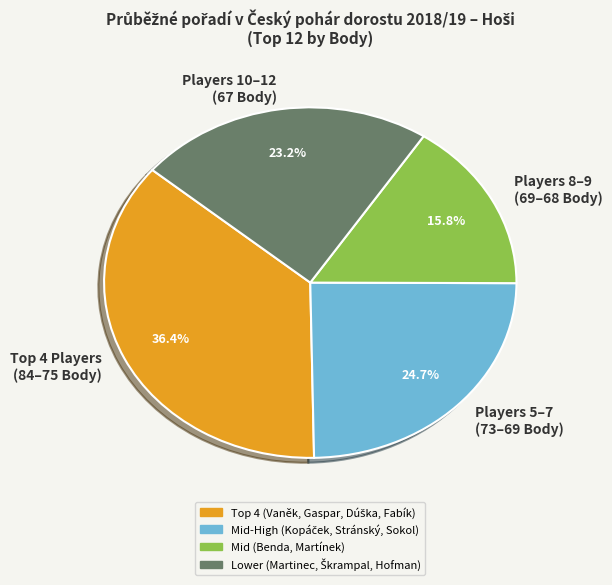

Rank the categories by value from lowest to highest.

Players 8–9 (69–68 Body), Players 10–12 (67 Body), Players 5–7 (73–69 Body), Top 4 Players (84–75 Body)